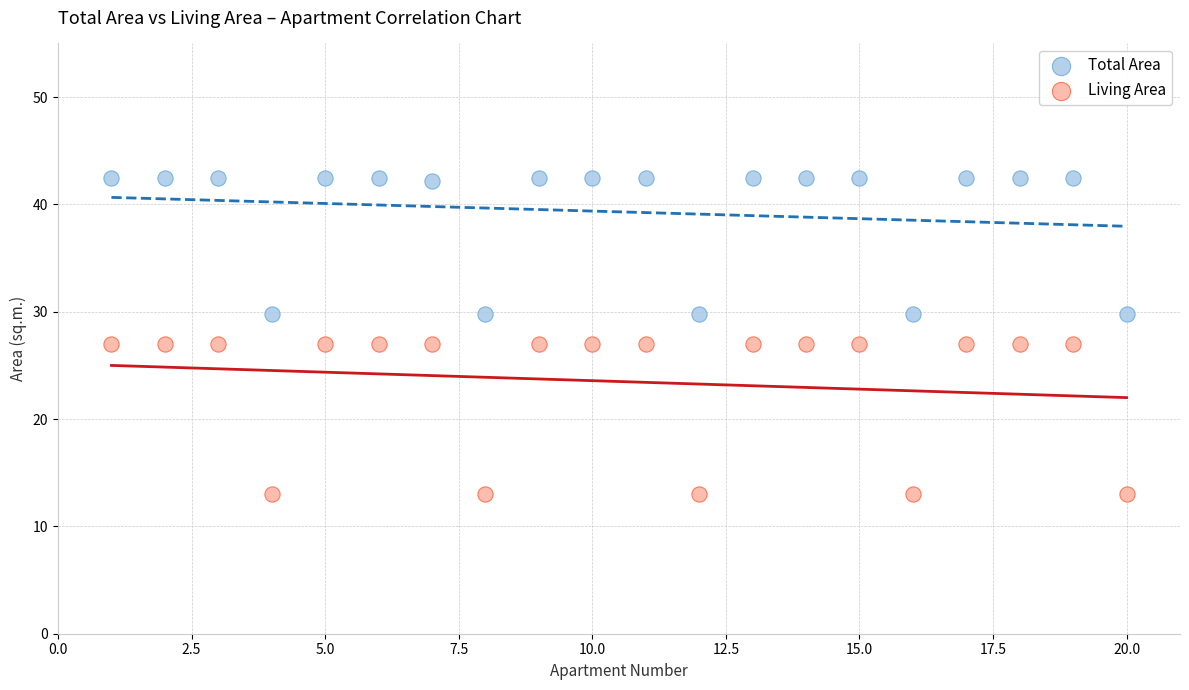

Across all data points, what is the range of Y values (max minus min)?

29.5